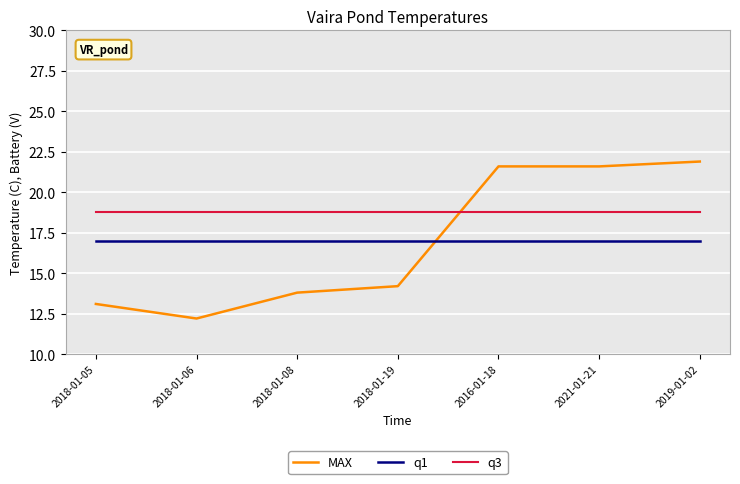

The value of MAX at 2018-01-05 is 9.1. True or false?

False